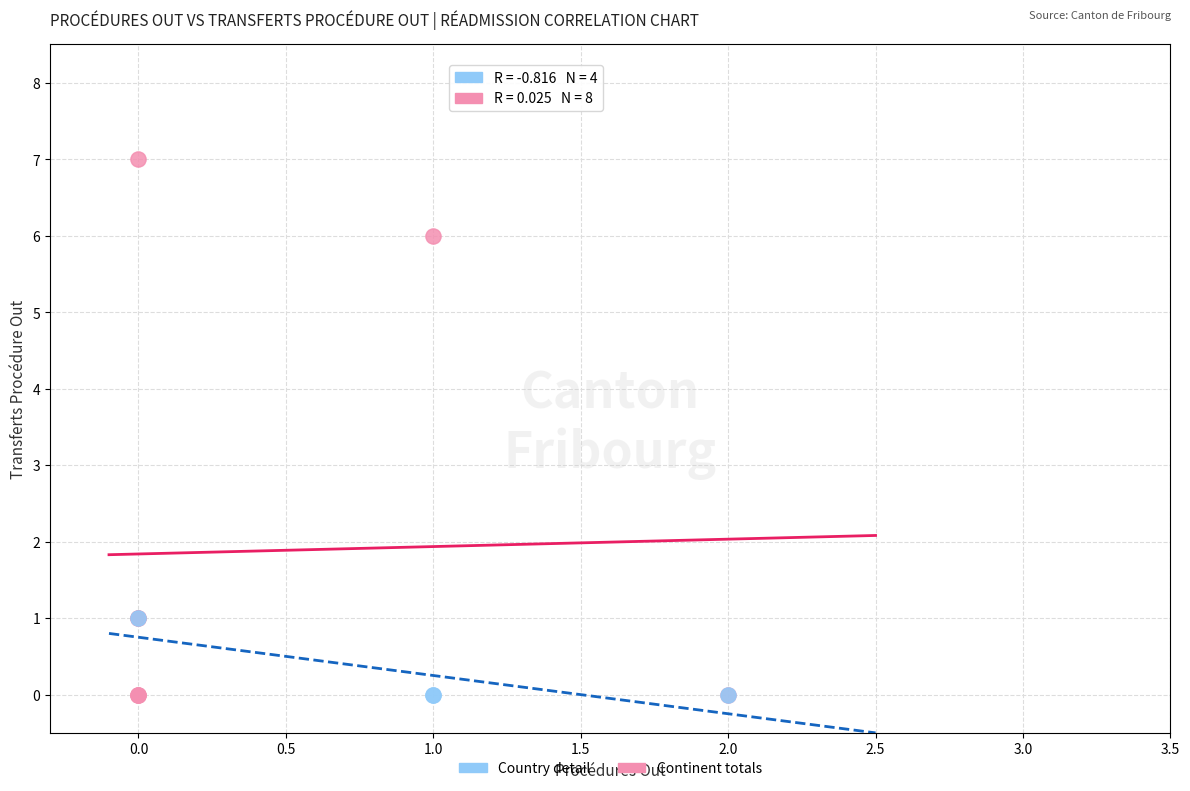

Which series contains the highest Y value?

Continent totals